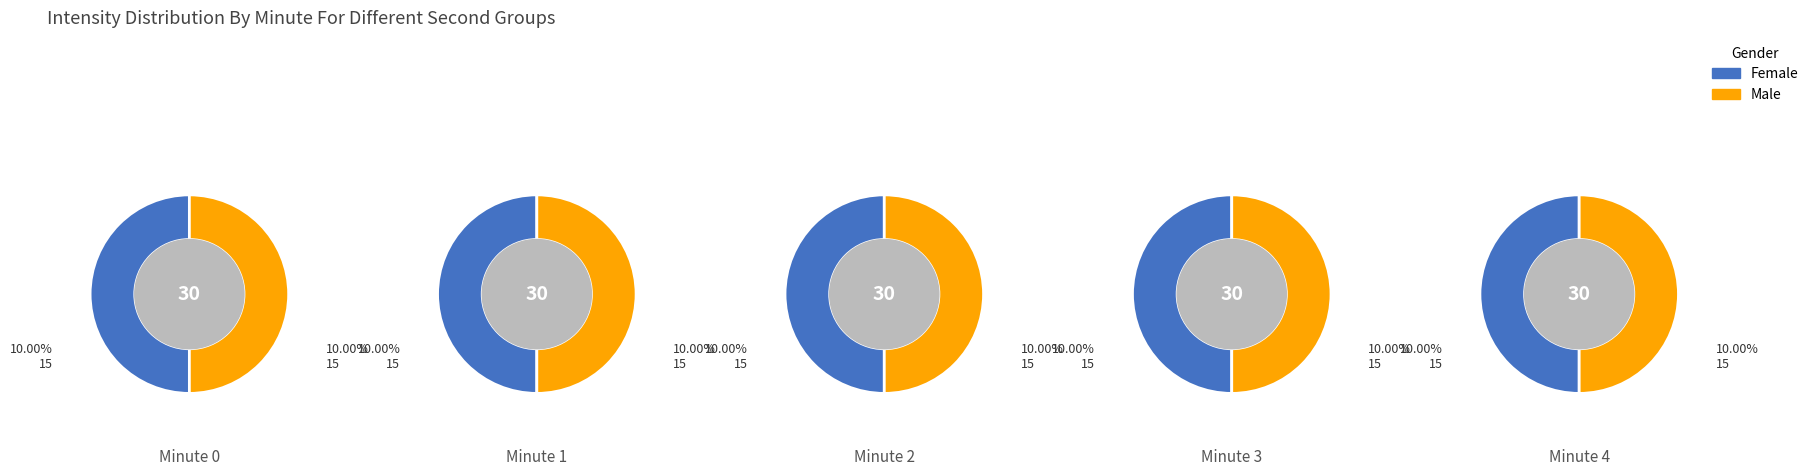

The 3 slice represents 15% of the pie. True or false?

False